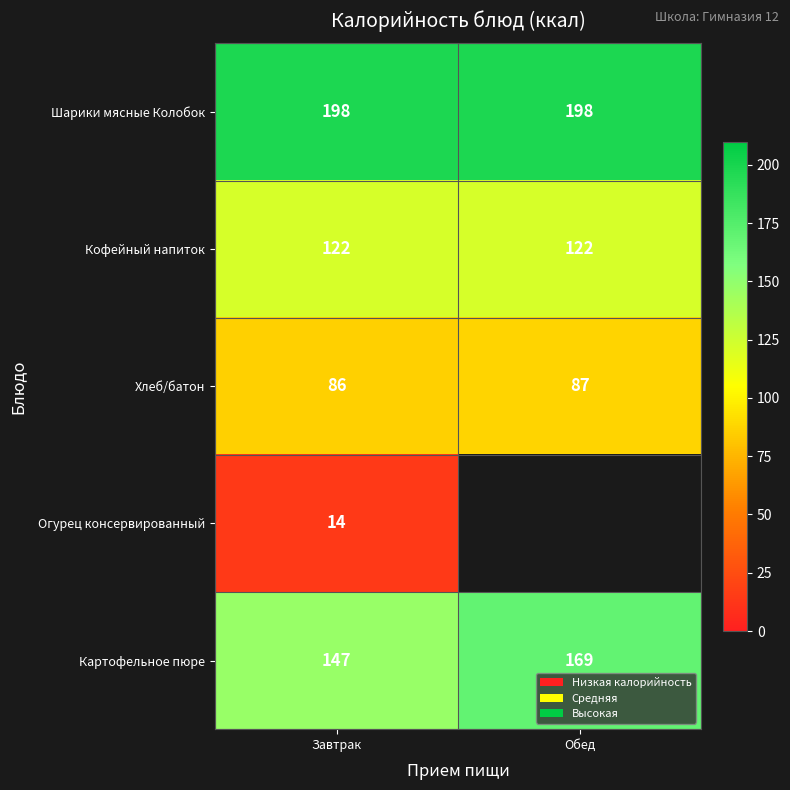

Between Завтрак and Обед, which is larger?

Завтрак